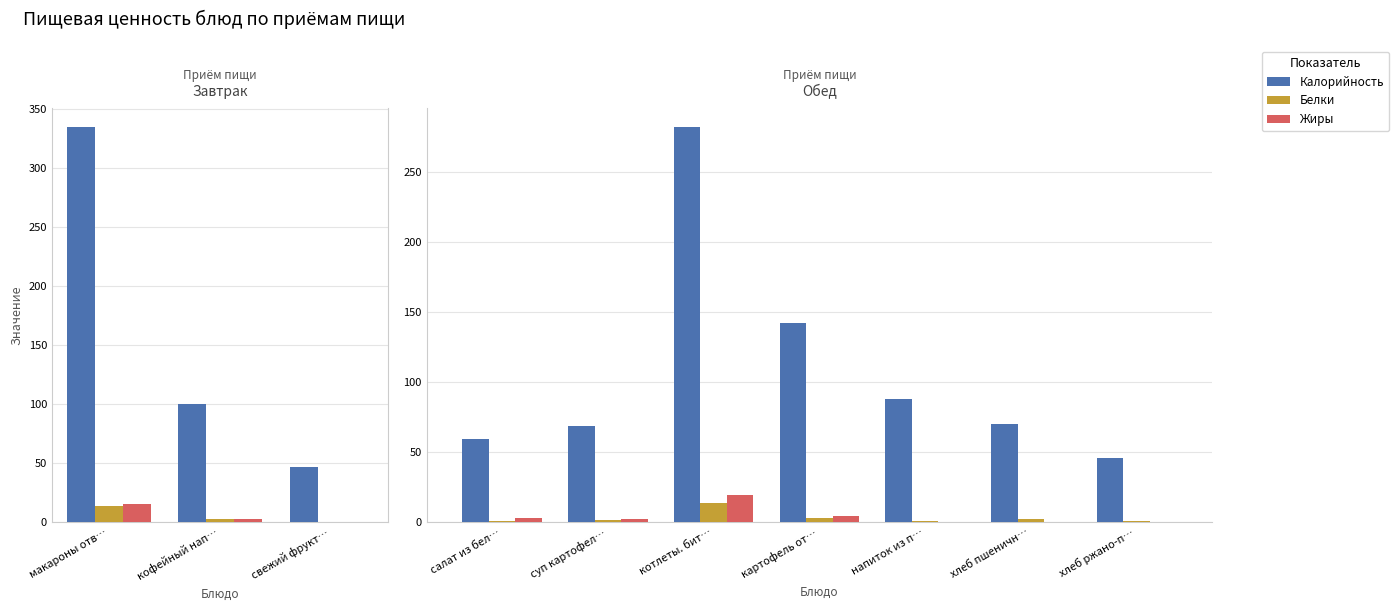

What are all the series names shown in the legend?

Калорийность, Белки, Жиры